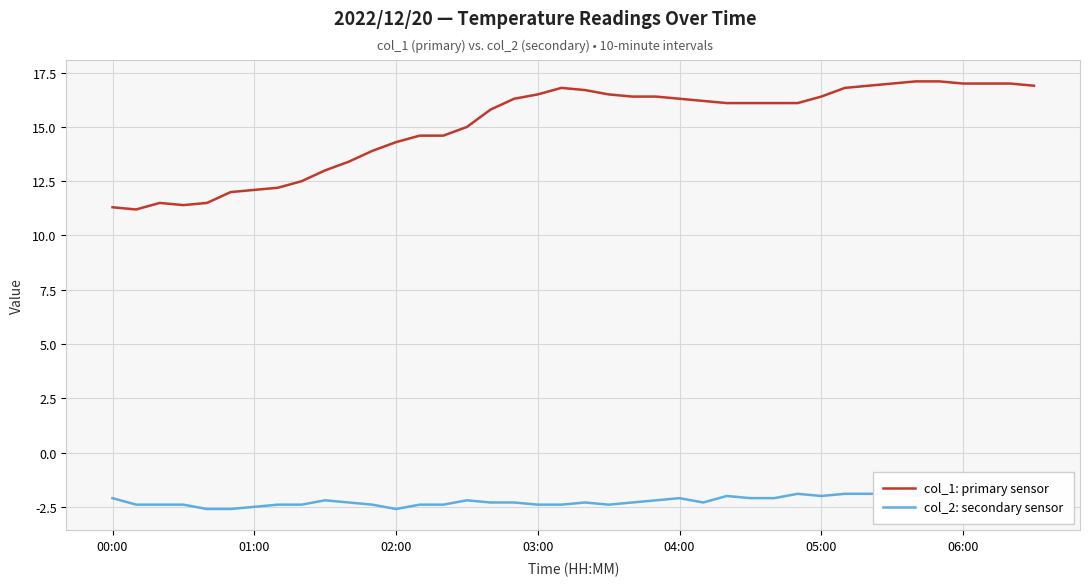

What is the highest value of the col_1: primary sensor series?

17.1